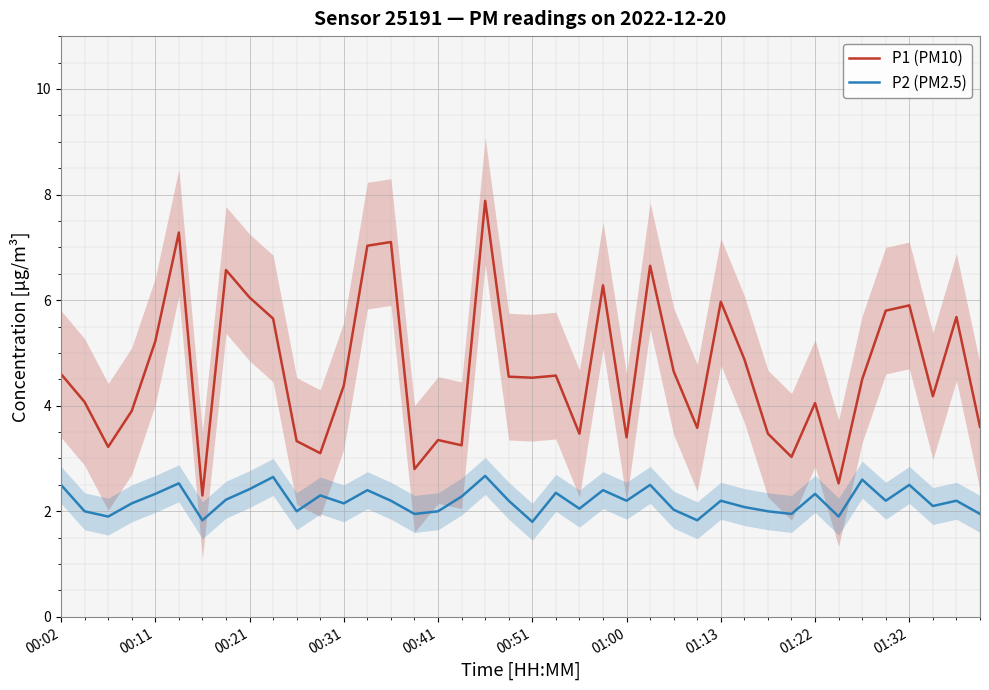

What is the difference between the maximum and minimum values in the P1 (PM10) series?

5.6